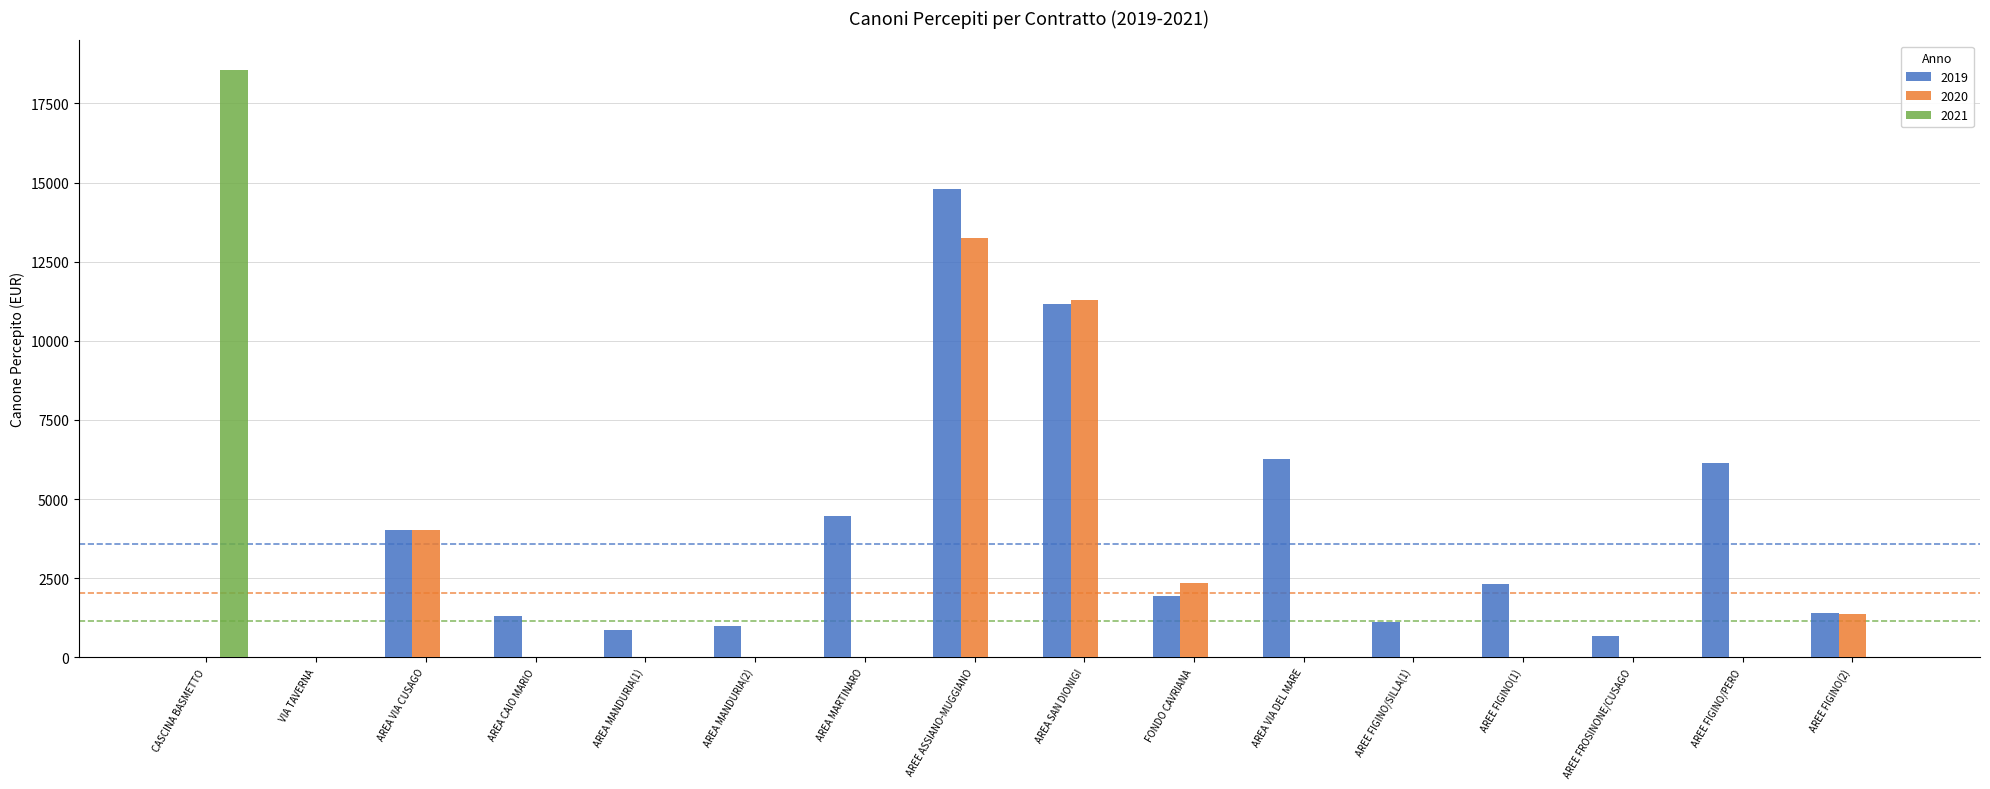

The value of 2021 at AREA VIA DEL MARE is 0.0. True or false?

True